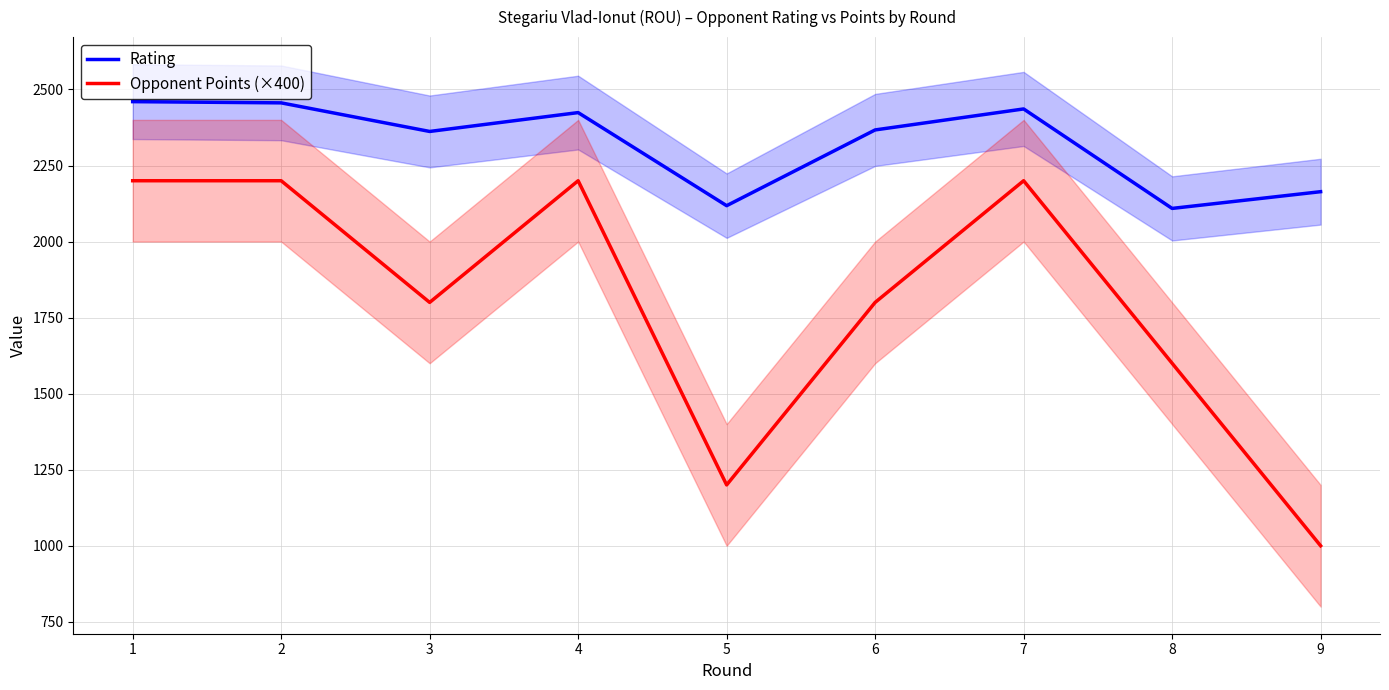

Where does the Opponent Points (×400) series first go above 1800?

1